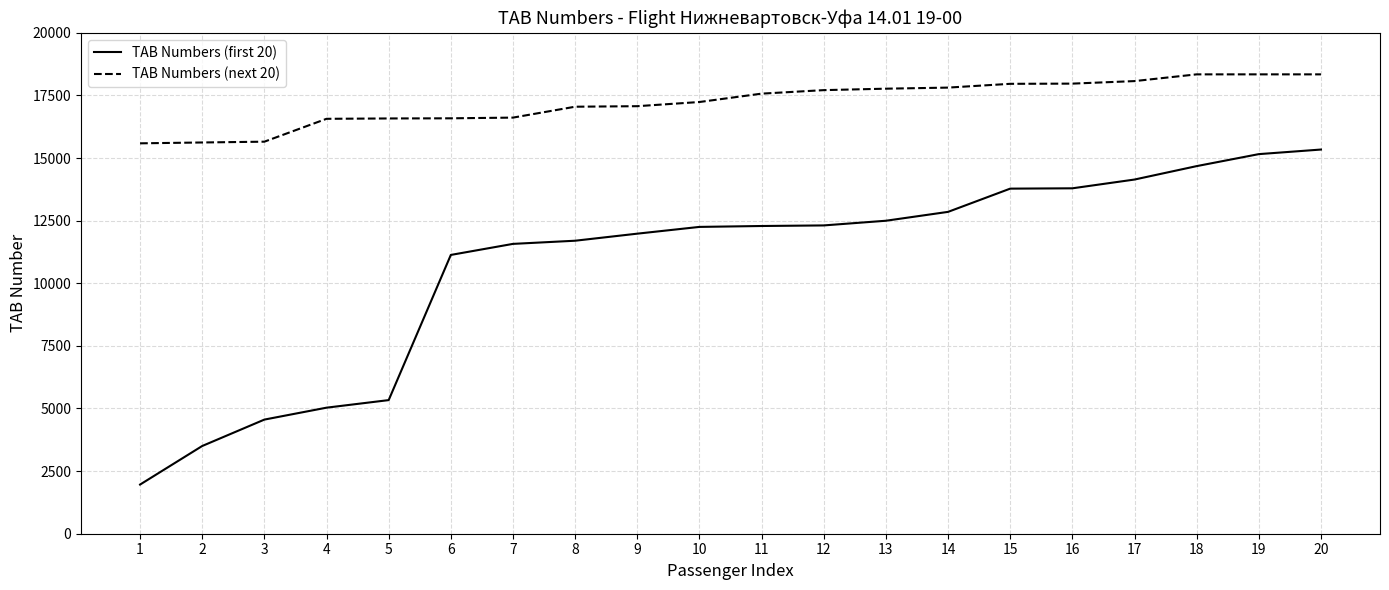

True or false: TAB Numbers (first 20) and TAB Numbers (next 20) intersect in this chart.

False